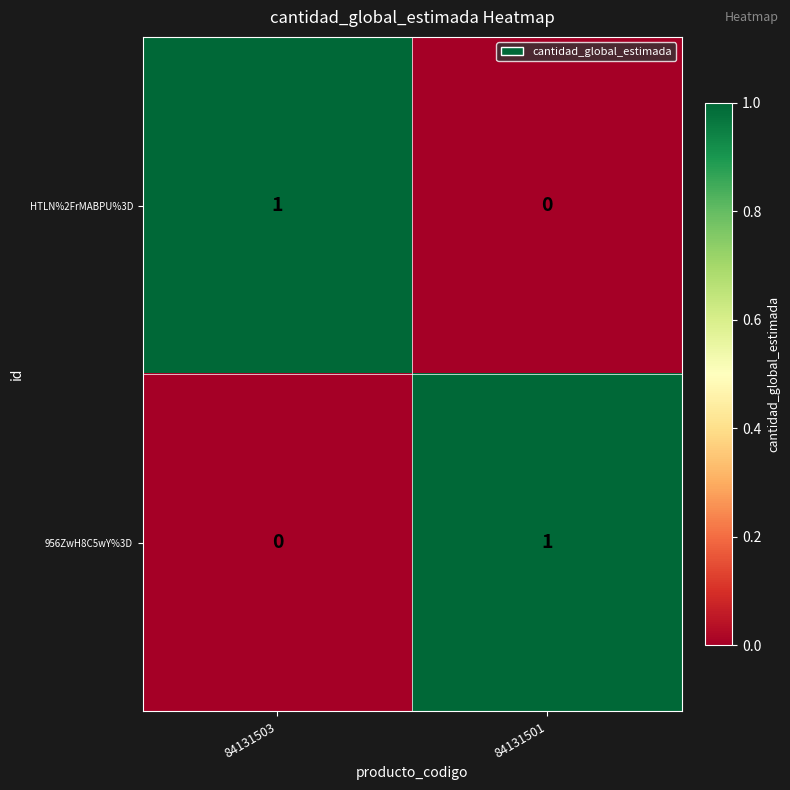

How many data points does each series have?

2